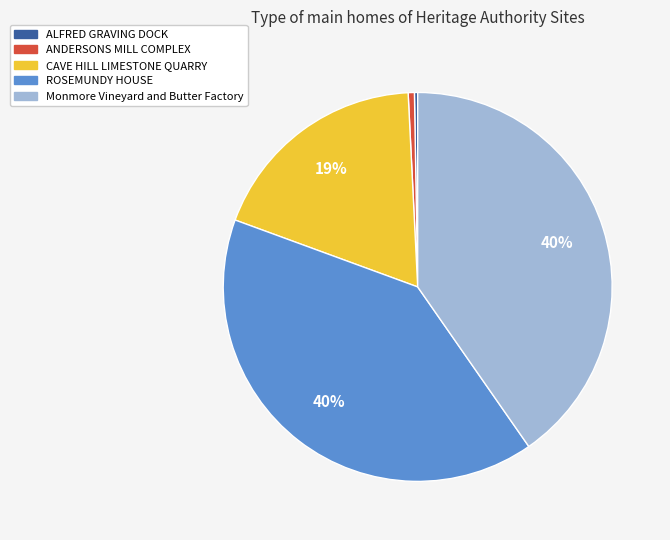

Is CAVE HILL LIMESTONE QUARRY the majority of the pie?

No